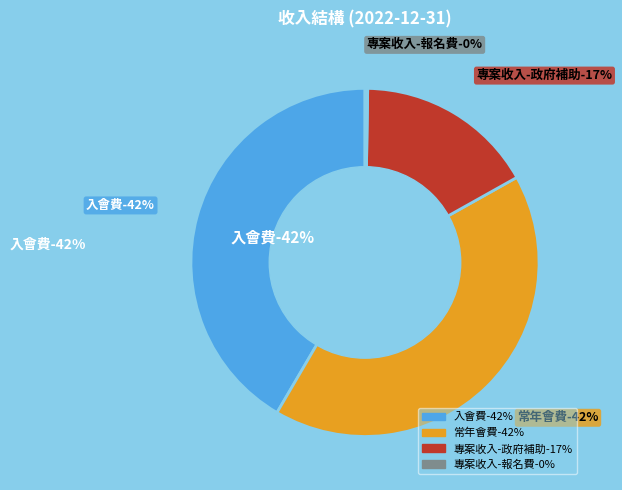

What is the total percentage of 專案收入-政府補助 and 入會費?

58.2%